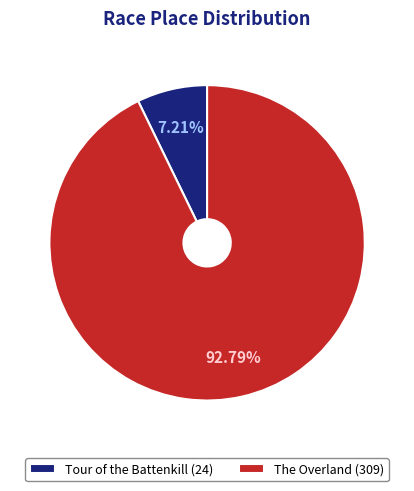

How many slices are in this pie chart?

2